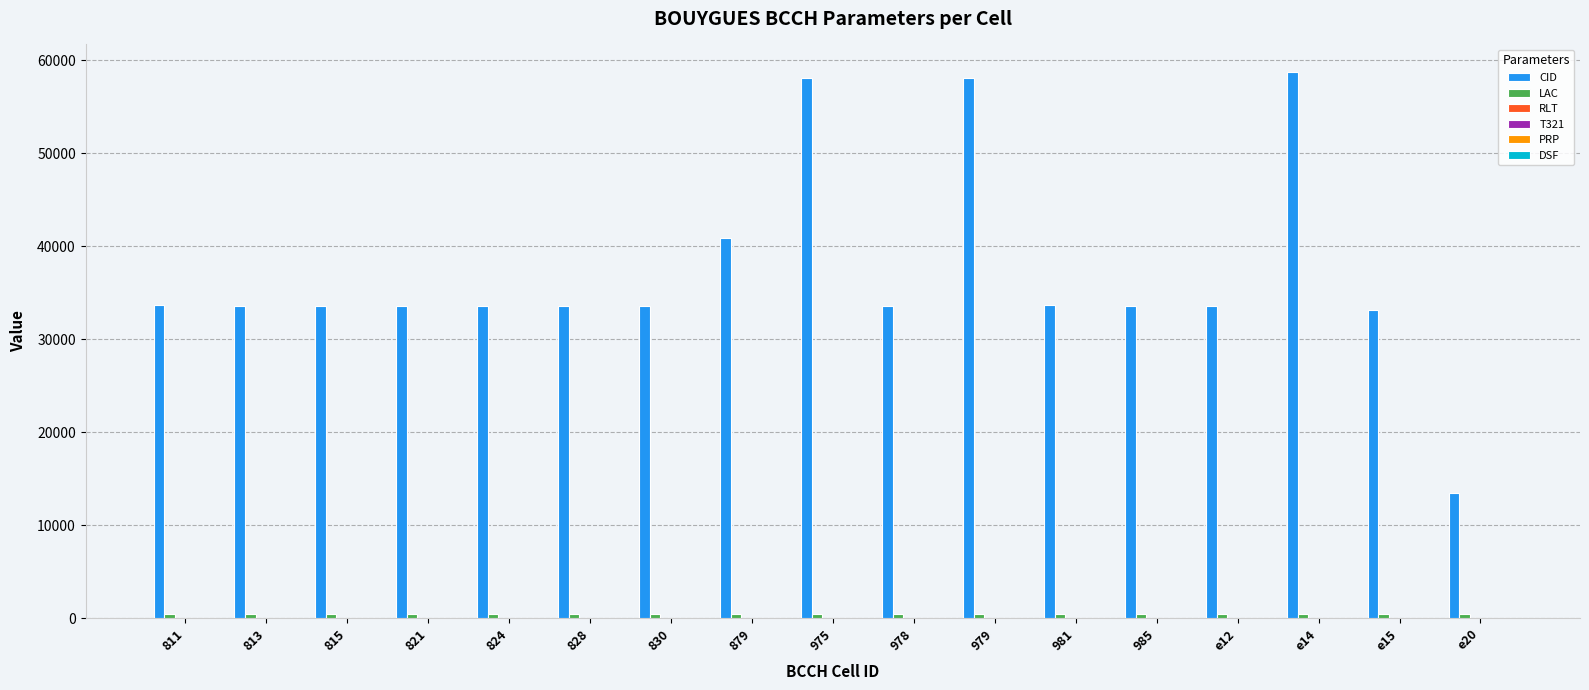

Rank the categories by DSF value from highest to lowest.

811, 813, 815, 821, 824, 828, 830, 879, 975, 978, 979, 981, 985, e12, e14, e15, e20